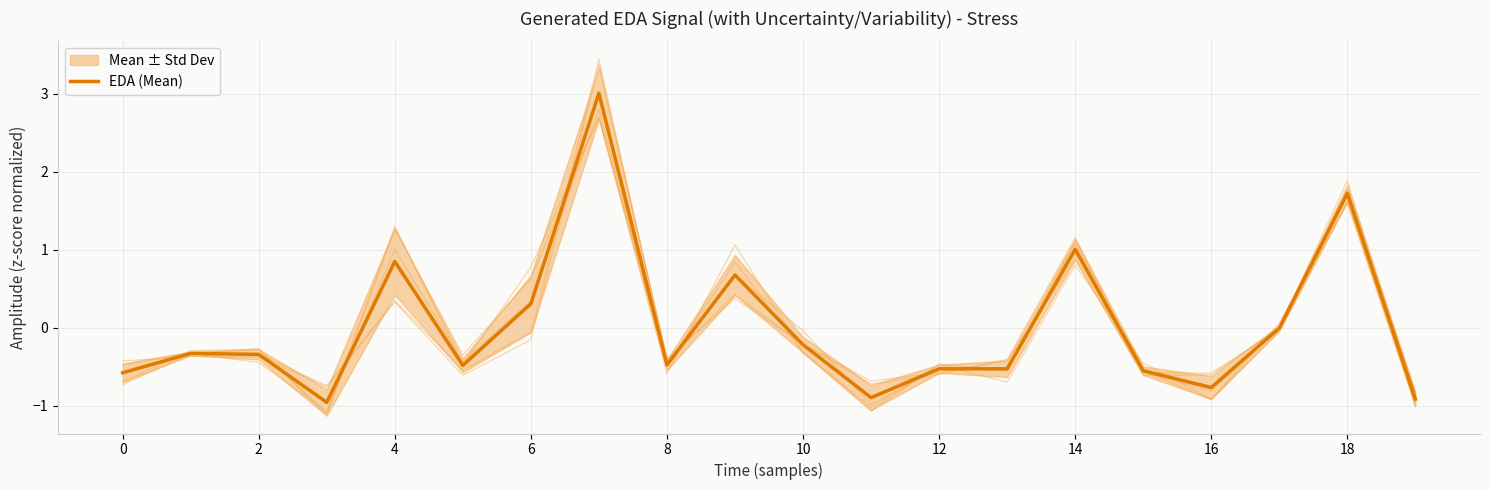

What is the smallest value displayed?

-1.0